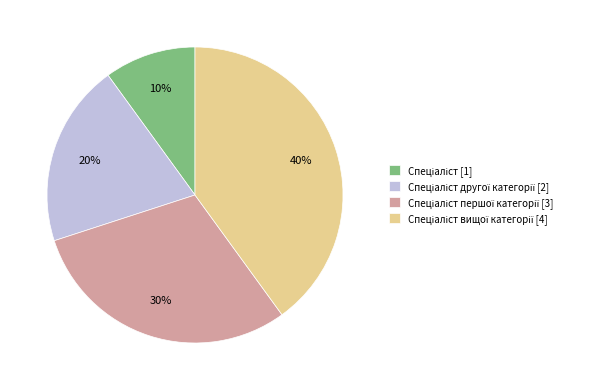

Does any single category account for the majority?

No